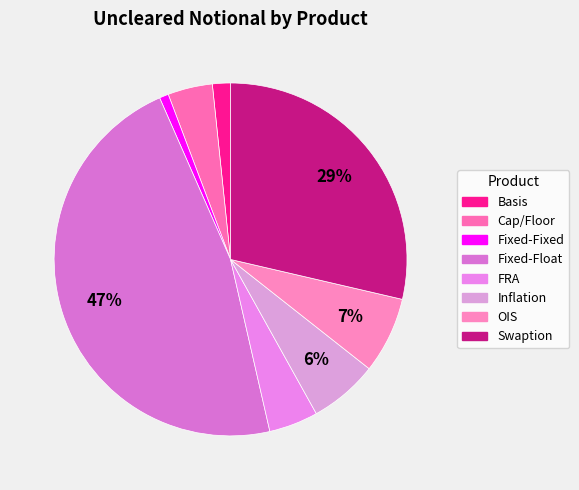

Which category has the smallest portion of the pie?

Fixed-Fixed